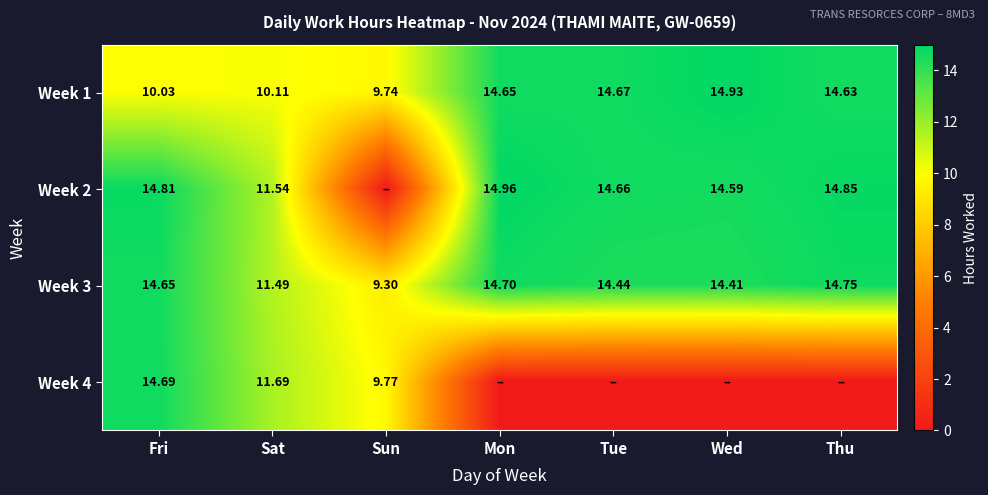

What is the total value across all series at Fri?

54.2